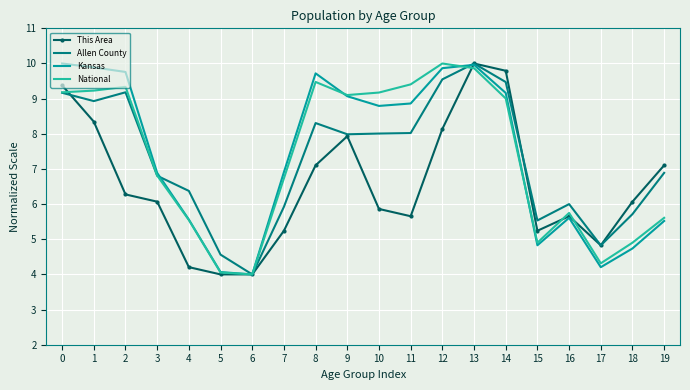

At which category is the sum across all series the highest?

13